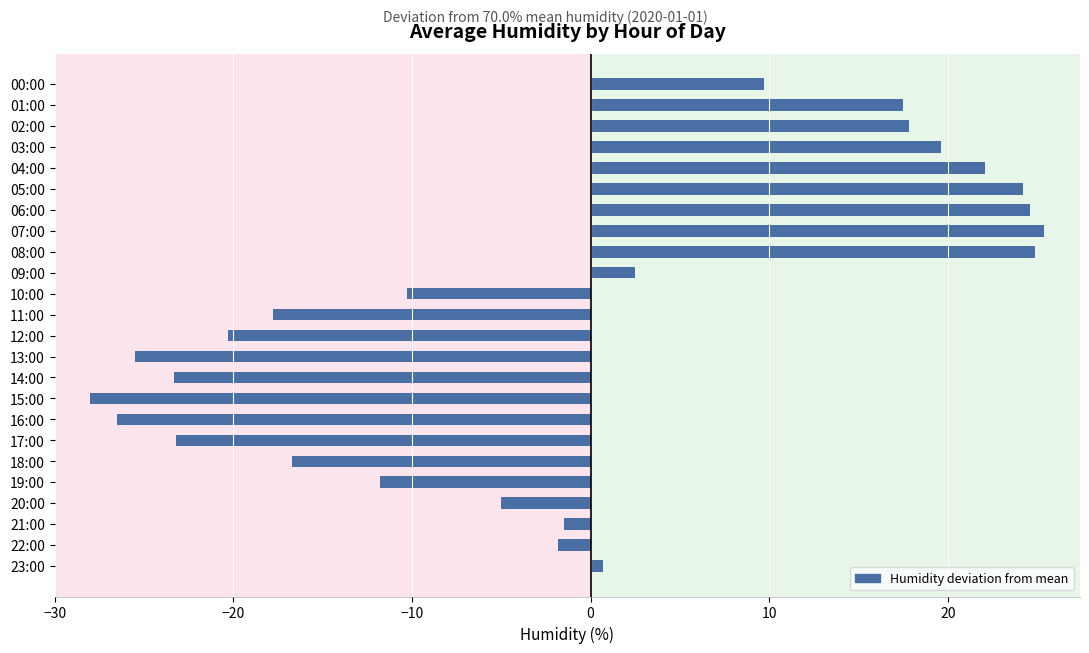

What is the label of the 21st bar from the top?

20:00